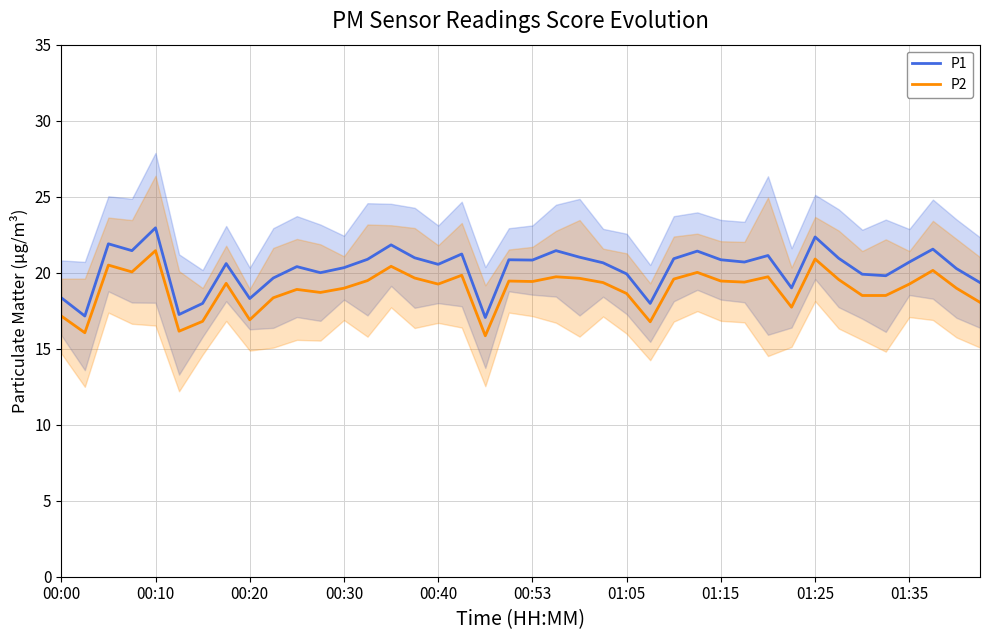

Reading right to left, list all the values displayed in this chart.

P1: 19.4	20.3	21.6	20.7	19.8	19.9	20.9	22.4	19.0	21.1	20.7	20.9	21.4	20.9	18.0	19.9	20.6	21.0	21.4	20.8	20.9	17.1	21.2	20.6	21.0	21.8	20.9	20.3	20.0	20.4	19.6	18.3	20.6	18.0	17.2	22.9	21.4	21.9	17.1	18.4
P2: 18.1	19.0	20.1	19.2	18.5	18.5	19.6	20.9	17.7	19.7	19.4	19.4	20.0	19.6	16.8	18.6	19.4	19.6	19.7	19.4	19.4	15.8	19.8	19.2	19.6	20.4	19.5	19.0	18.7	18.9	18.4	16.9	19.3	16.8	16.1	21.4	20.1	20.5	16.1	17.1